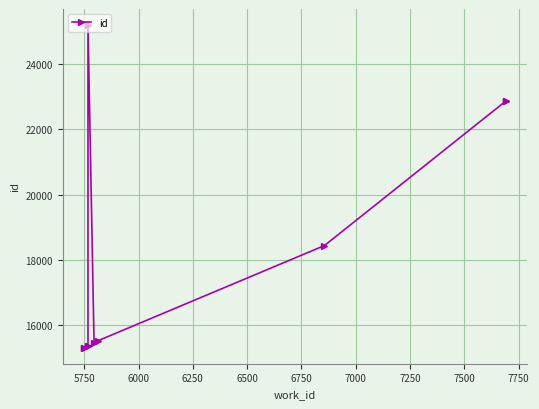

How many points are higher than both their immediate neighbors (excluding endpoints)?

1